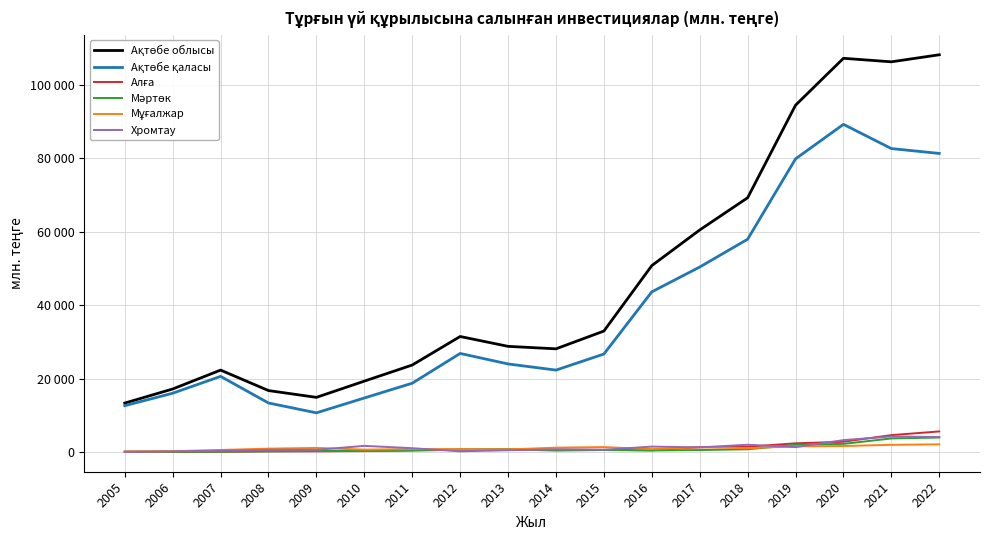

Read the Хромтау value at 2012.

196.0